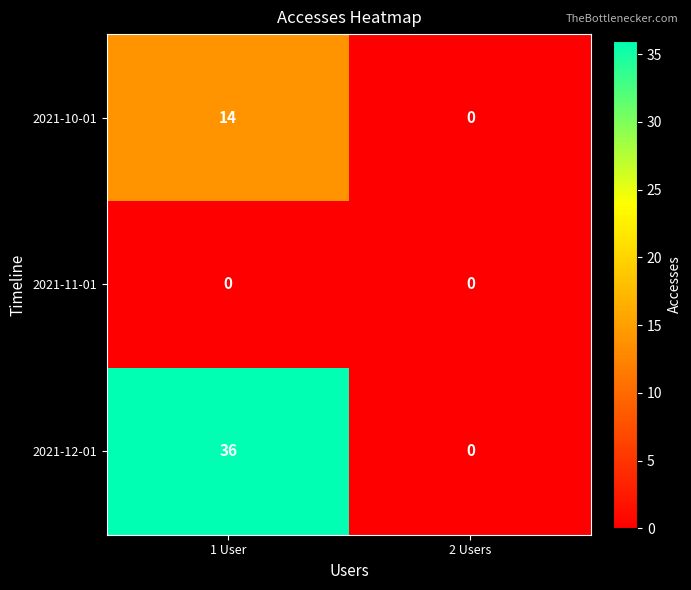

Which category has the lowest value in the 2021-12-01 series?

2 Users